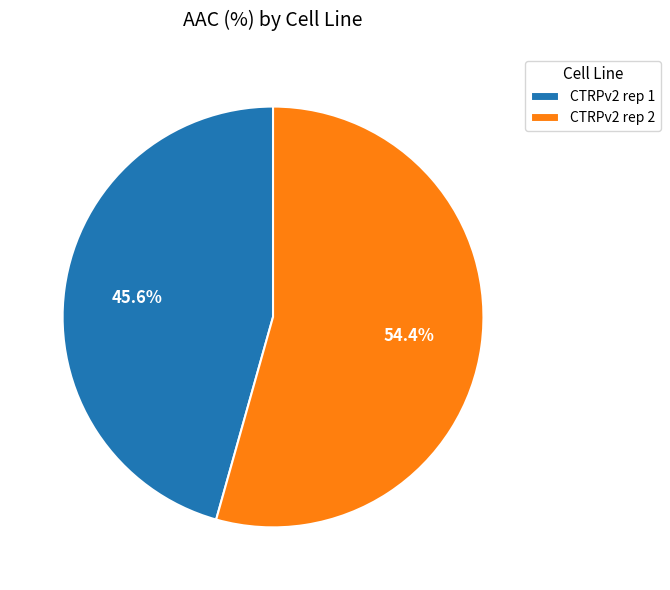

True or false: CTRPv2 rep 1 accounts for 46% of the total.

True